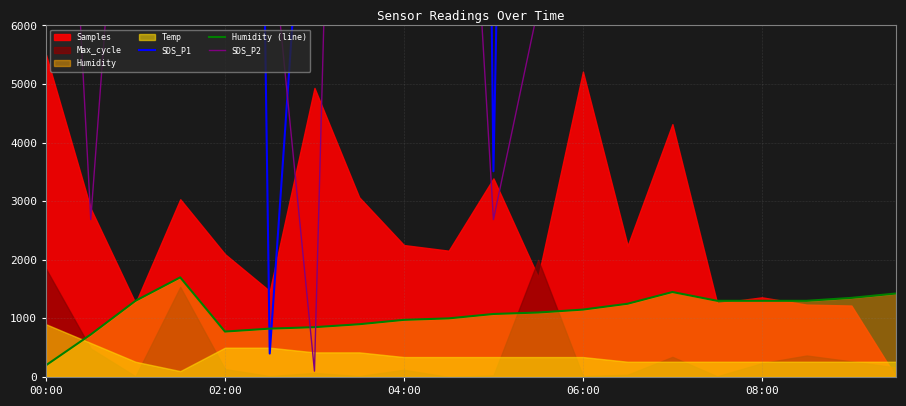

How many lines are shown in the chart?

3